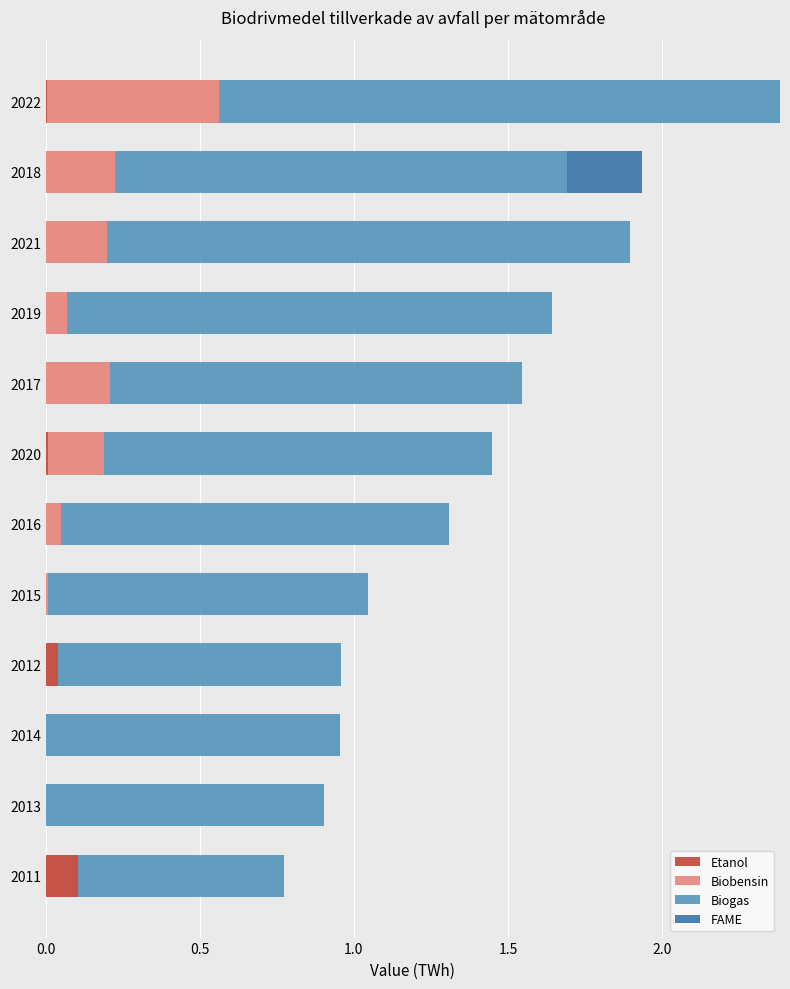

At which category is the sum across all series the highest?

2022